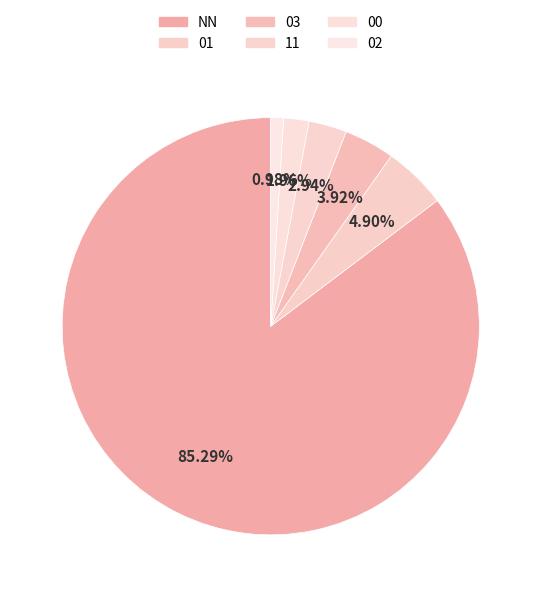

Count the number of slices in the pie.

6